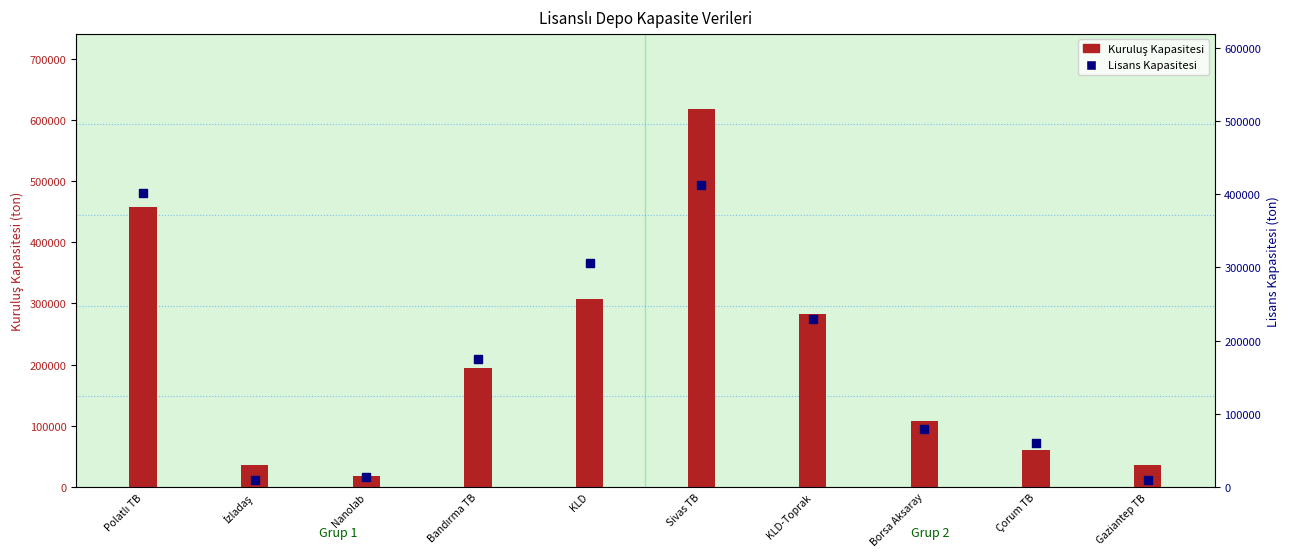

Which series contains the highest Y value?

Kuruluş Kapasitesi